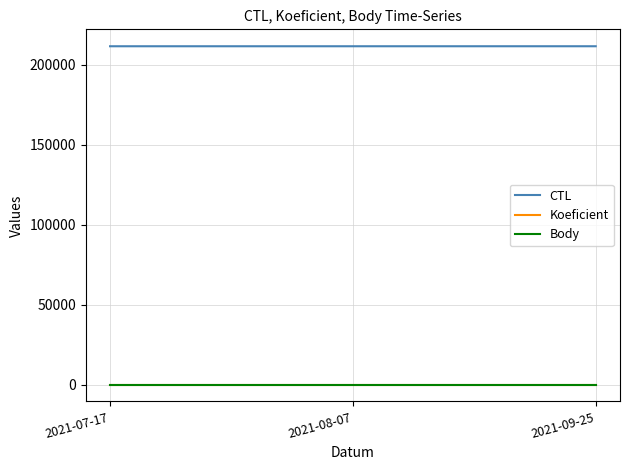

Which series has the largest total across all categories?

CTL